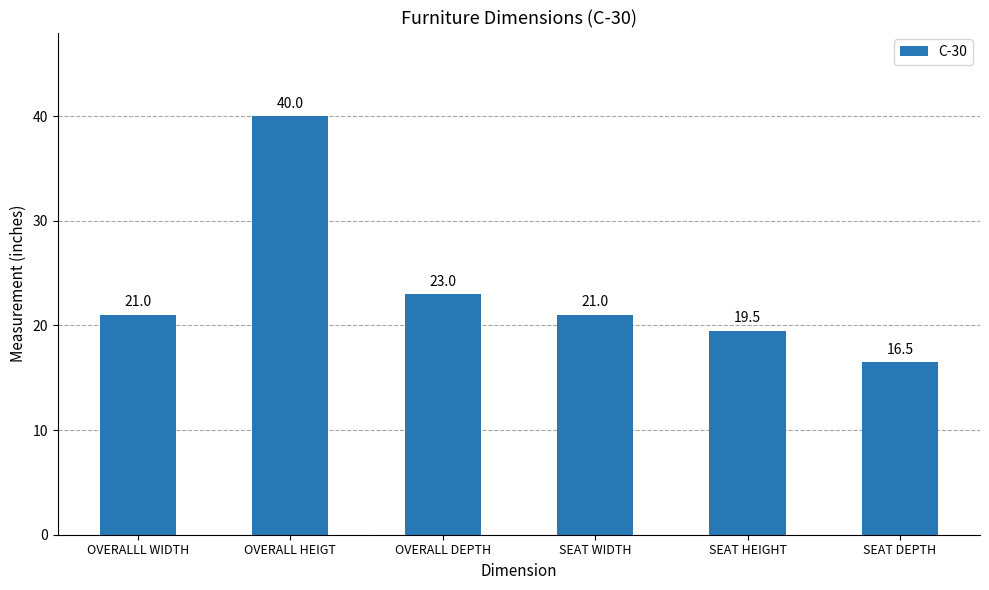

Count the number of categories in the chart.

6